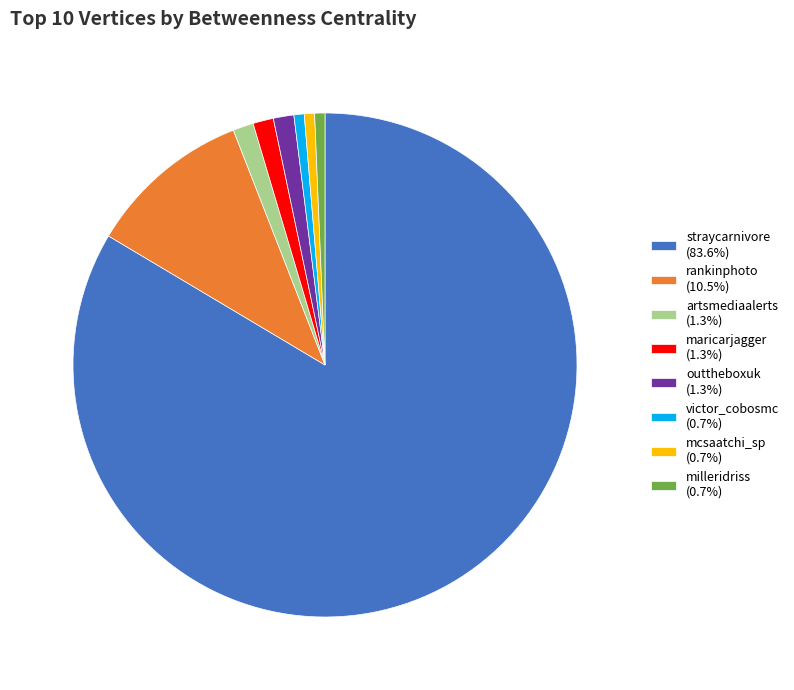

Does straycarnivore (83.6%) account for over 50% of the chart?

Yes